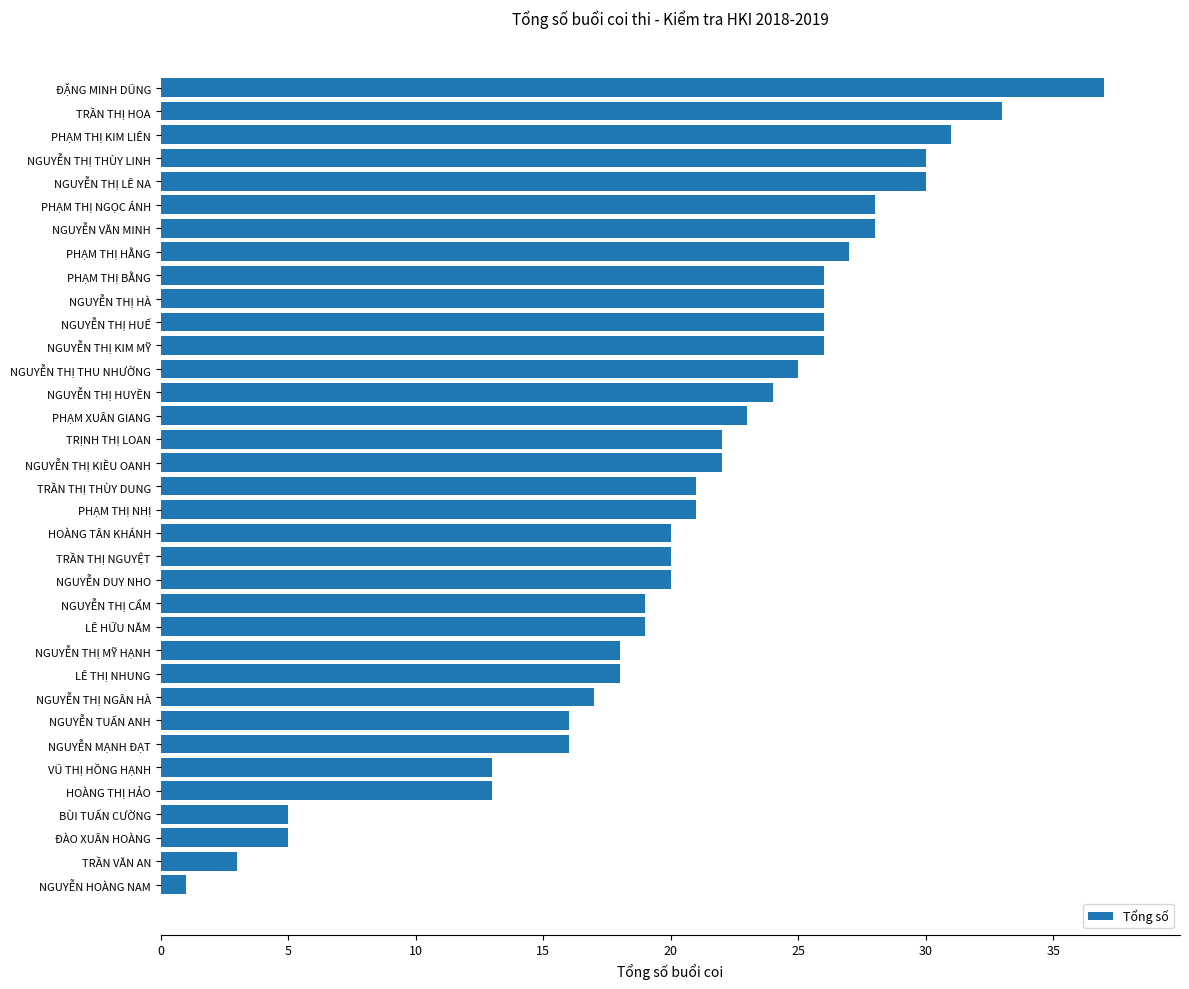

Which has a higher value, TRẦN THỊ NGUYỆT or NGUYỄN THỊ HÀ?

NGUYỄN THỊ HÀ